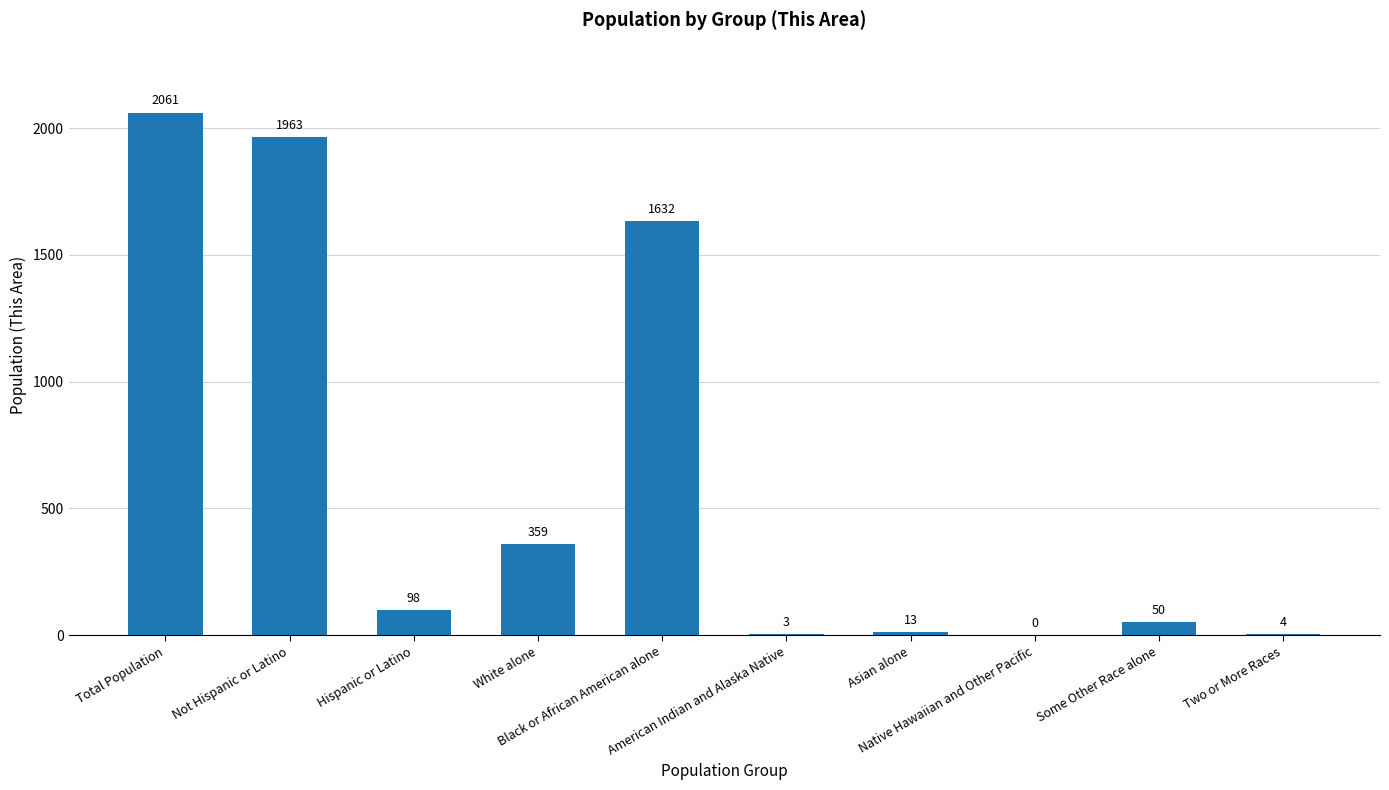

What is the greatest value displayed?

2061